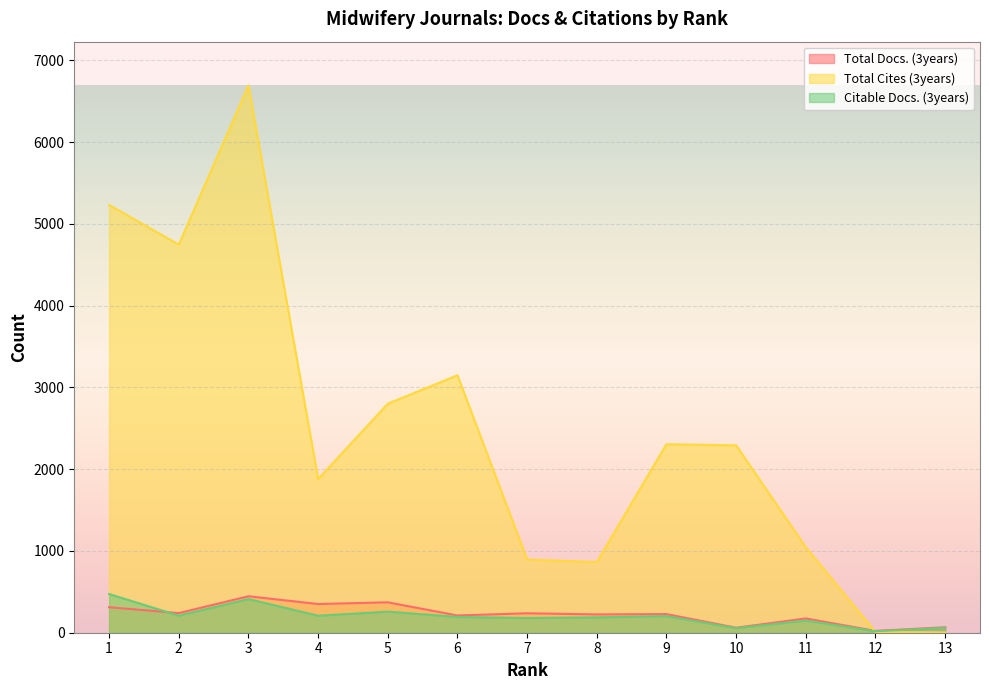

How many interior local valleys does the Citable Docs. (3years) series have?

5